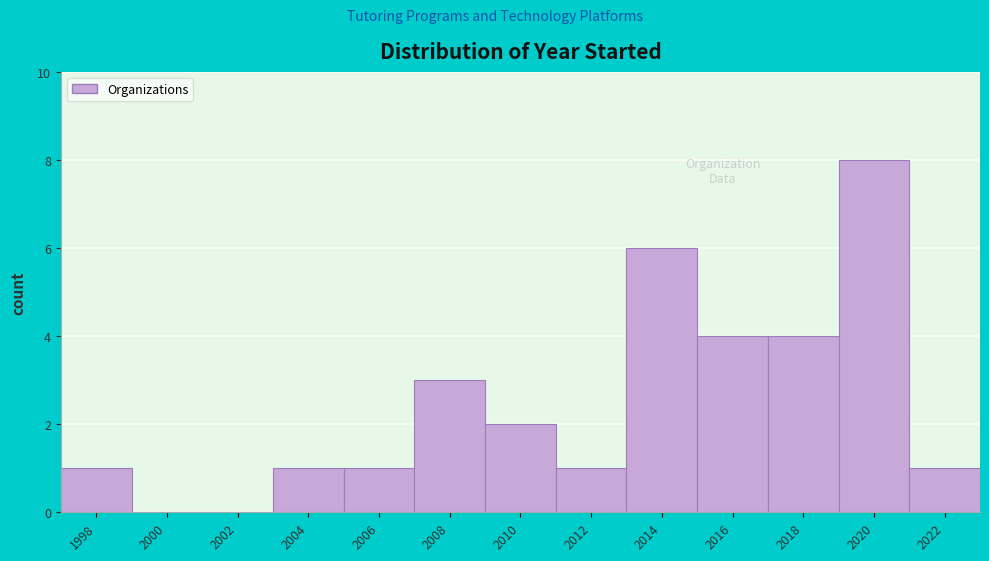

Reading left to right, transcribe all the data shown in this chart.

1998=1	2000=0	2002=0	2004=1	2006=1	2008=3	2010=2	2012=1	2014=6	2016=4	2018=4	2020=8	2022=1